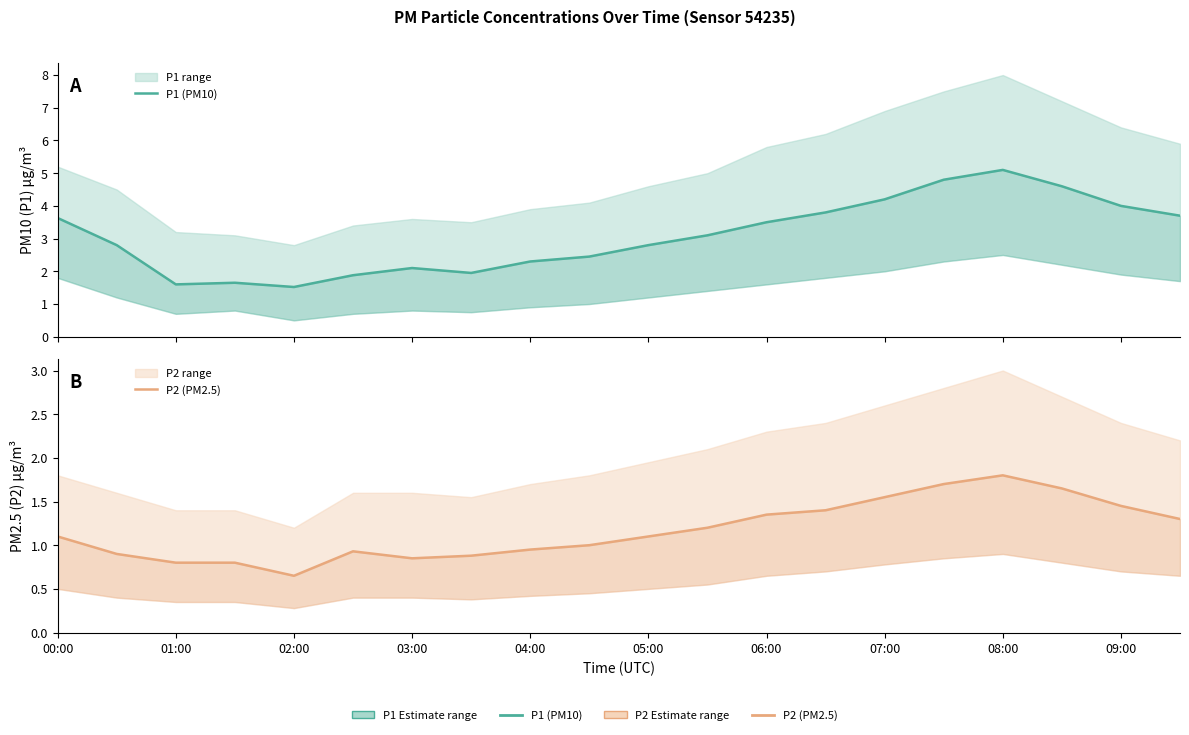

Does the chart have visible grid lines?

No